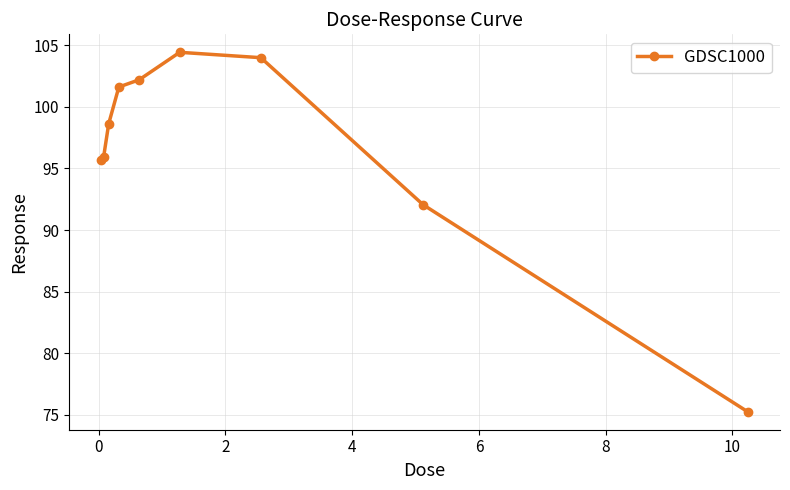

Reading left to right, what are all the values shown in this chart?

95.7	95.9	98.6	101.6	102.2	104.4	104.0	92.1	75.3